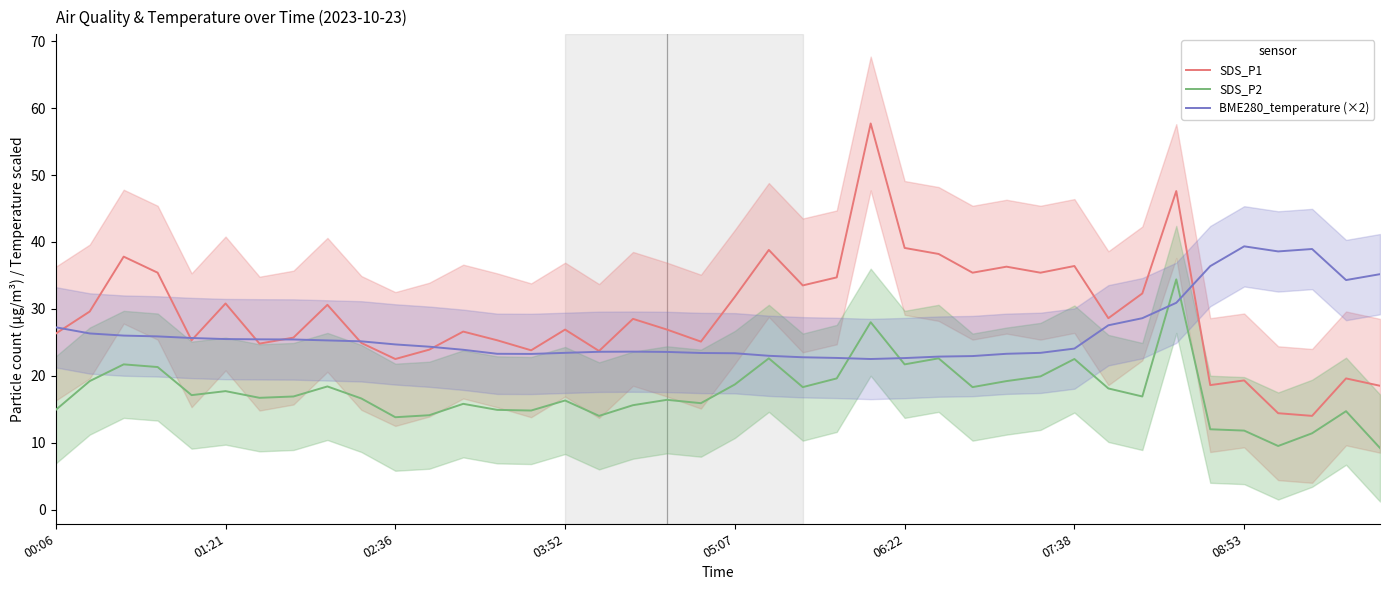

What is the sum of the SDS_P1 values at 12 and 27?

62.0